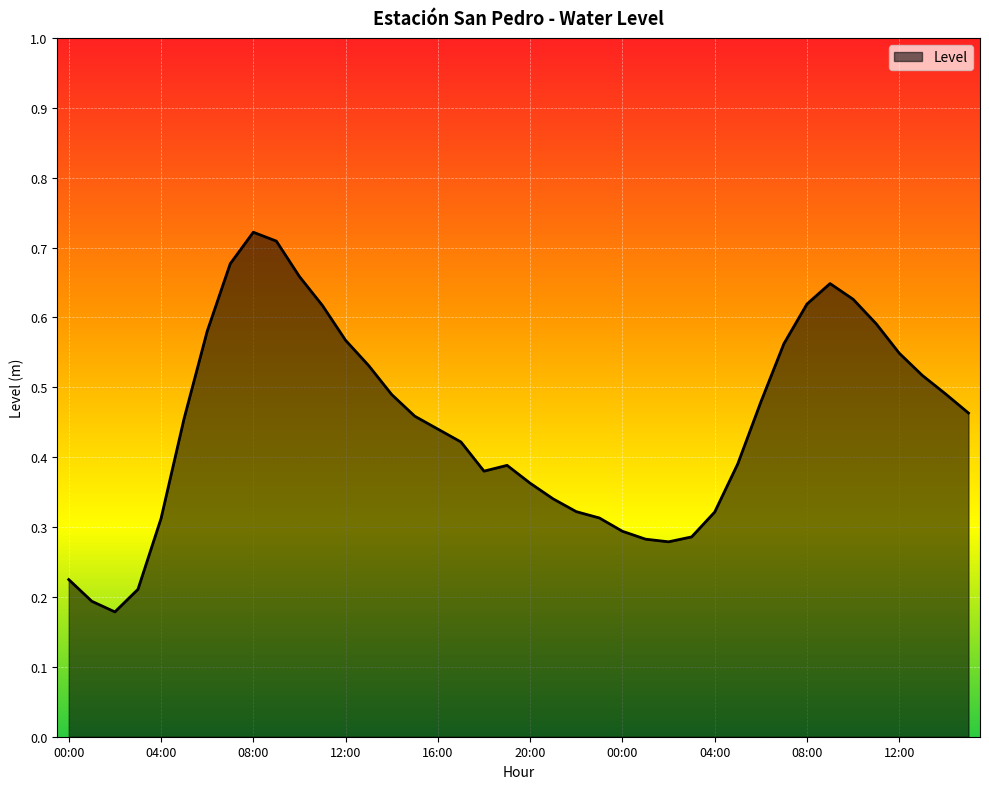

List the labels in order of value, smallest first.

02:00, 01:00, 03:00, 00:00, 02:00, 01:00, 03:00, 00:00, 04:00, 23:00, 04:00, 22:00, 21:00, 20:00, 18:00, 19:00, 05:00, 17:00, 16:00, 05:00, 15:00, 15:00, 06:00, 14:00, 14:00, 13:00, 13:00, 12:00, 07:00, 12:00, 06:00, 11:00, 11:00, 08:00, 10:00, 09:00, 10:00, 07:00, 09:00, 08:00